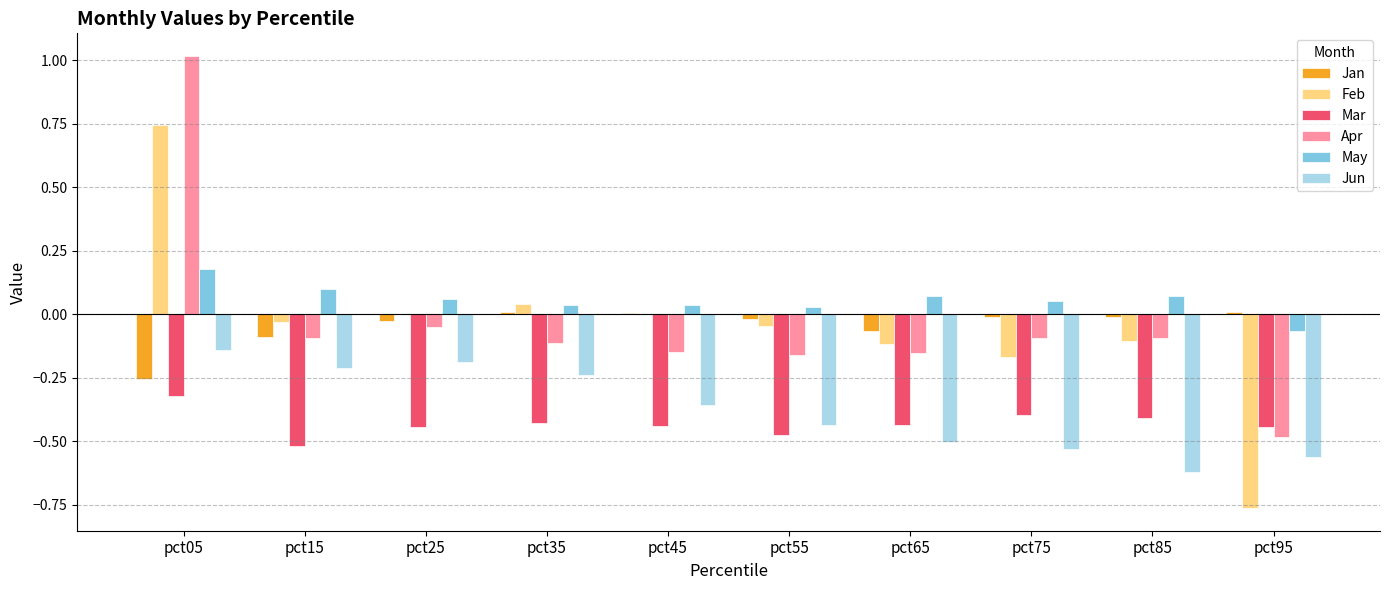

Is it true that May equals 0.0 at pct45?

True